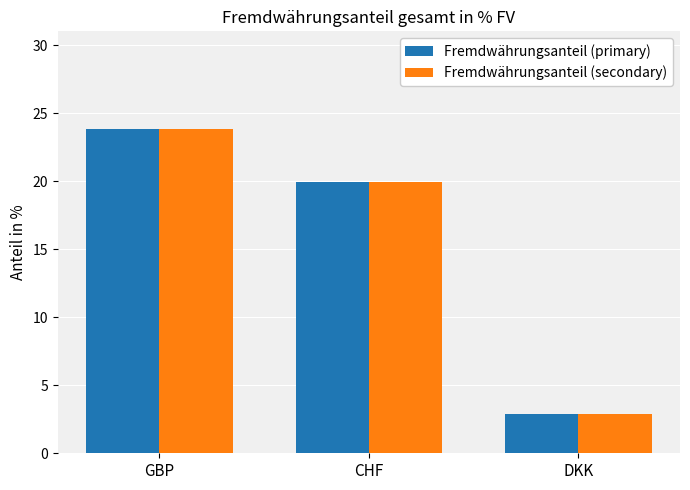

At which category is the sum across all series the highest?

GBP